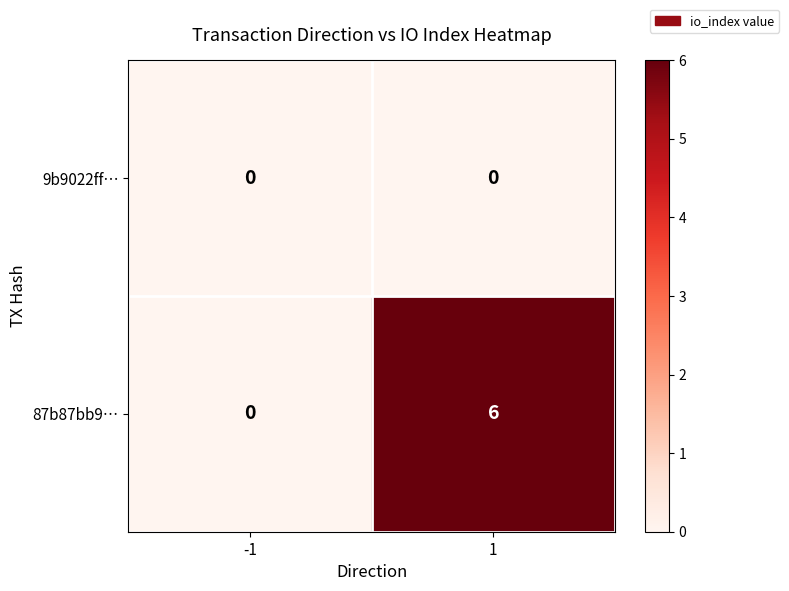

Between -1 and 1, which series saw the biggest shift?

87b87bb9…